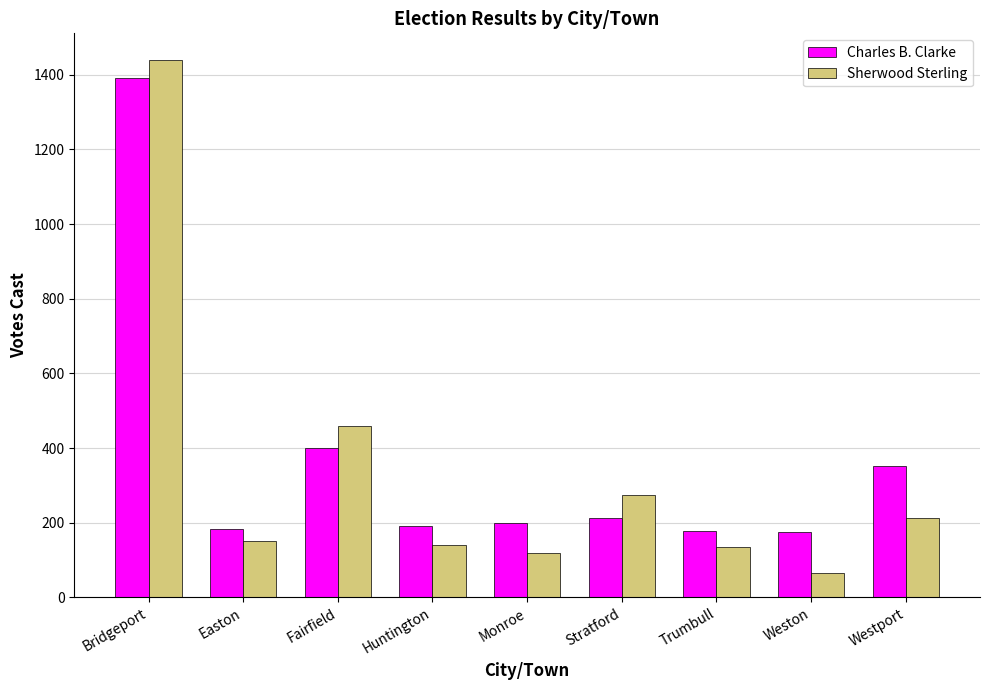

Where does the Sherwood Sterling series first go above 151?

Bridgeport